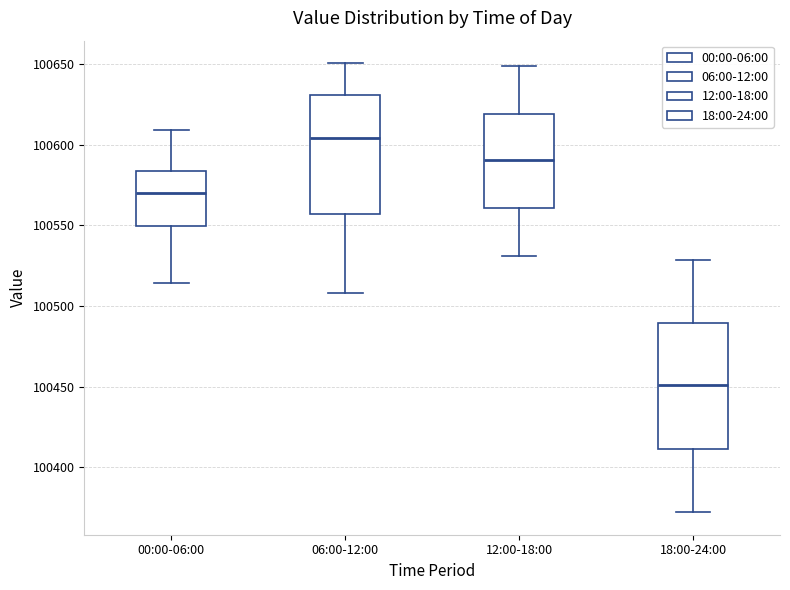

Where is the lower edge of the box for 18:00-24:00 on the y-axis? The values are not printed on the chart, so give them approximately, as read against the axis.

100410